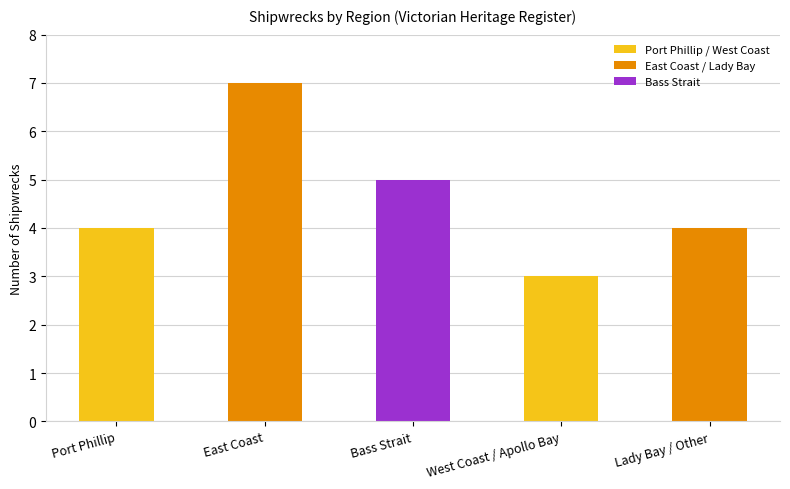

The value at Lady Bay / Other is 4. True or false?

True